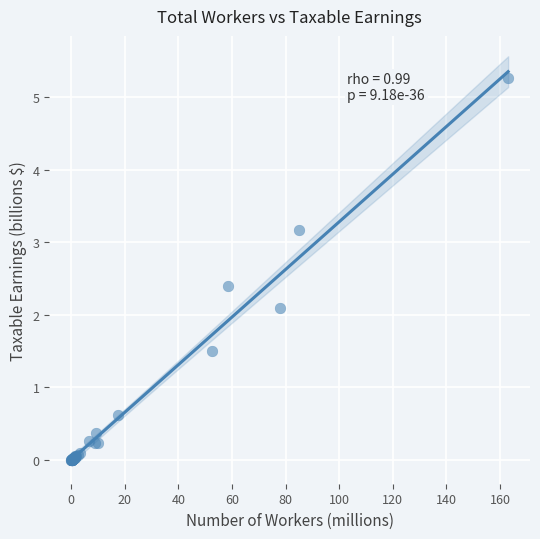

What Y value in the scatter plot is closest to 2?

2.1